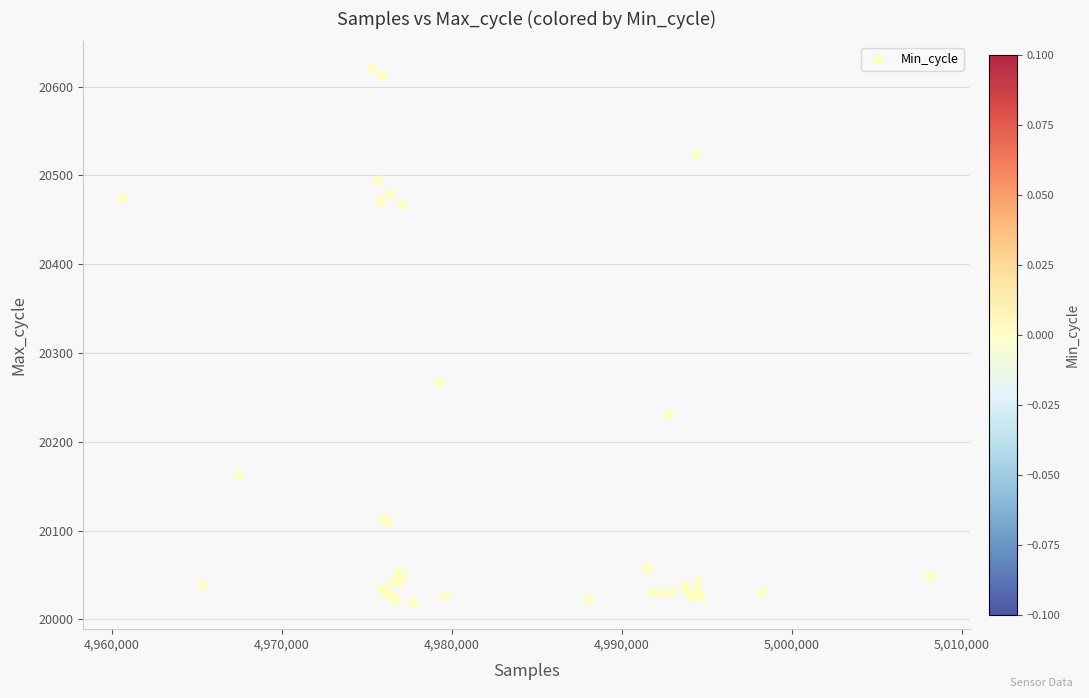

What Y value in the scatter plot is closest to 20320?

20267